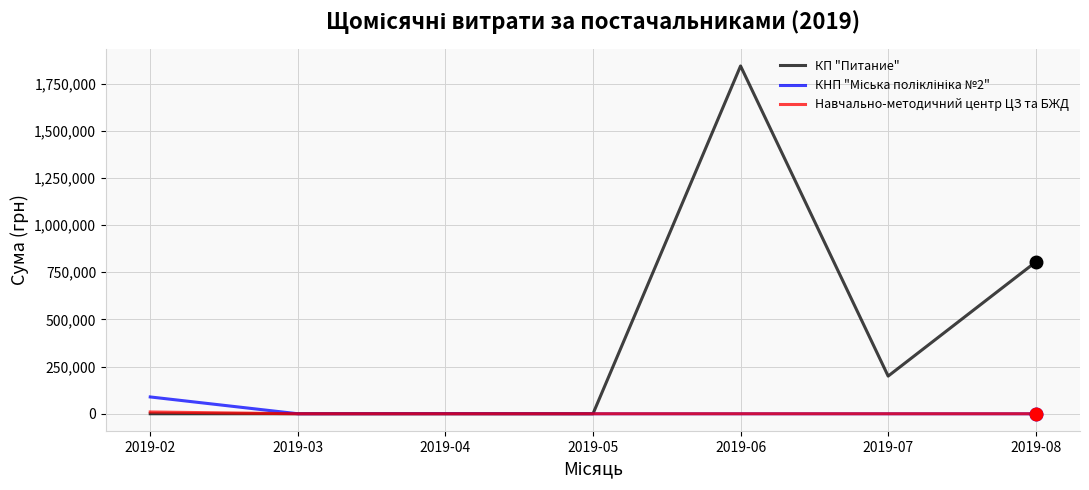

What is the difference between the КП "Питание" values at 2019-07 and 2019-02?

199589.5